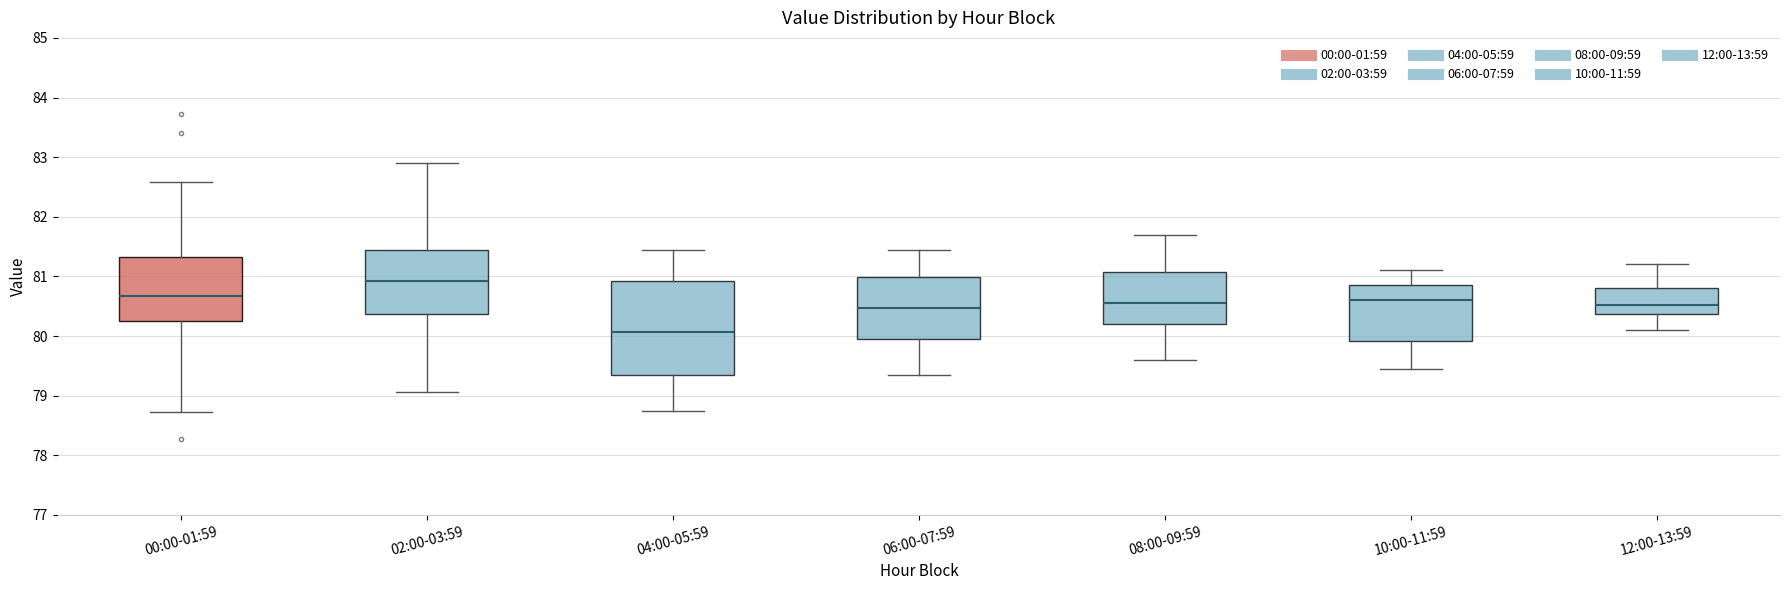

Reading left to right, read every box against the y-axis: the position of its median line, the range the box covers, and the ends of its whiskers. The values are not printed on the chart, so give them approximately, as read against the axis.

00:00-01:59: median 80.7, box 80.3 to 81.3, whiskers 78.7 to 82.6
02:00-03:59: median 80.9, box 80.4 to 81.4, whiskers 79.1 to 82.9
04:00-05:59: median 80.1, box 79.4 to 80.9, whiskers 78.8 to 81.5
06:00-07:59: median 80.5, box 80.0 to 81.0, whiskers 79.4 to 81.5
08:00-09:59: median 80.6, box 80.2 to 81.1, whiskers 79.6 to 81.7
10:00-11:59: median 80.6, box 79.9 to 80.9, whiskers 79.5 to 81.1
12:00-13:59: median 80.5, box 80.4 to 80.8, whiskers 80.1 to 81.2